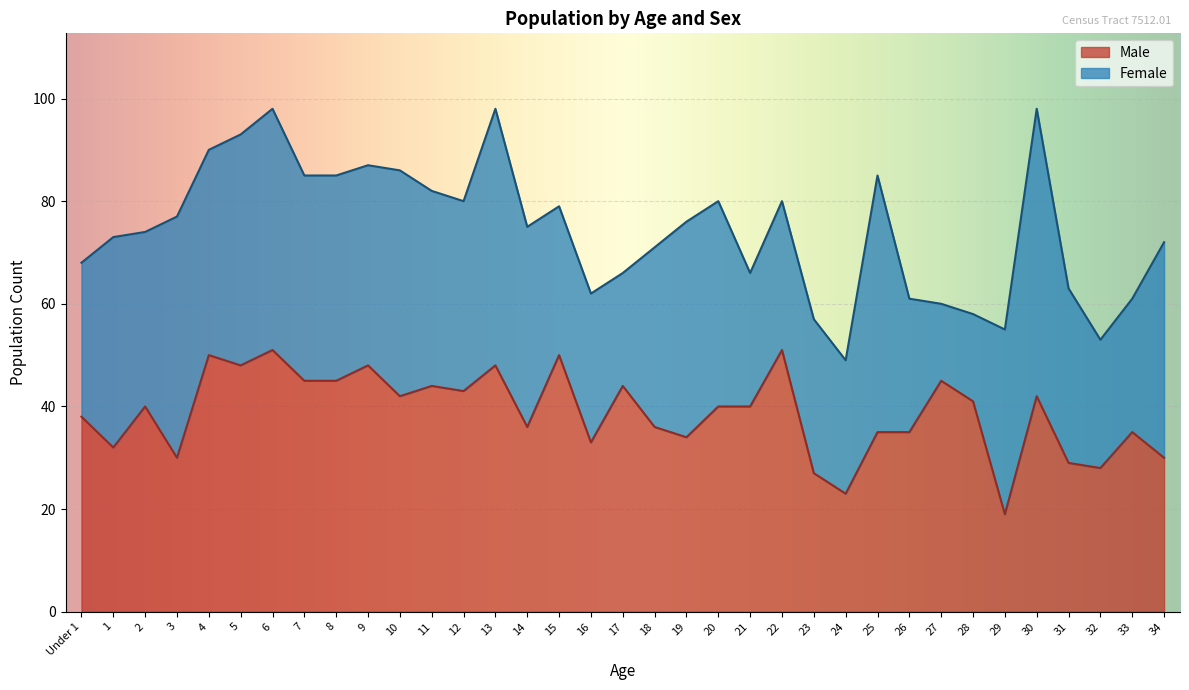

Is it true that the value at 27 is 11?

False